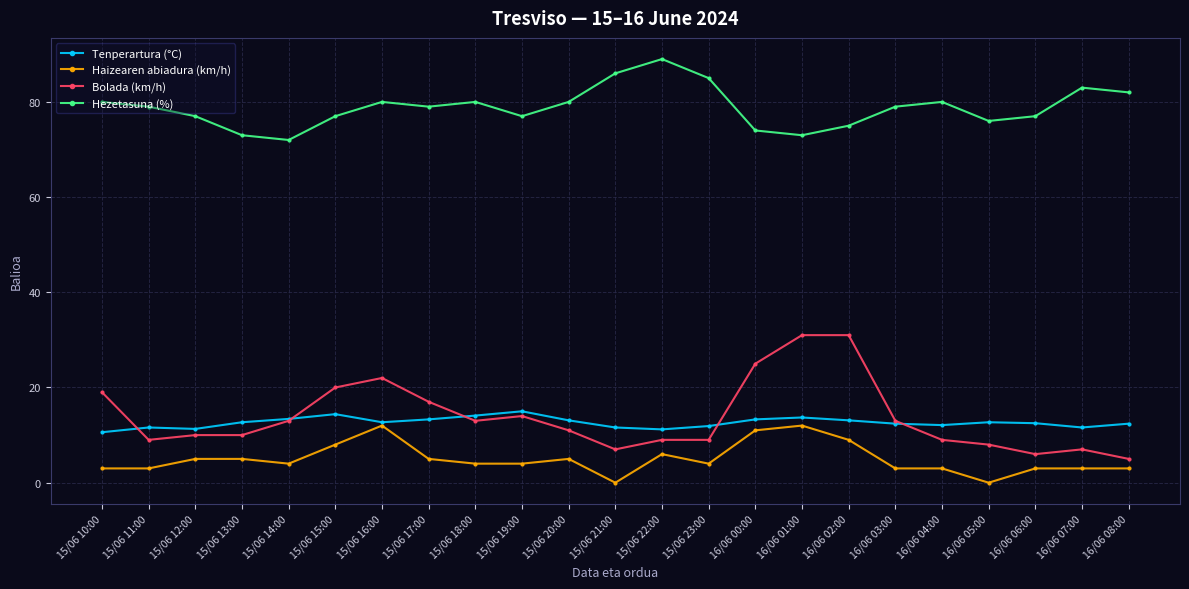

What is the value of the Tenperartura (°C) point at the 16th from the left?

13.7